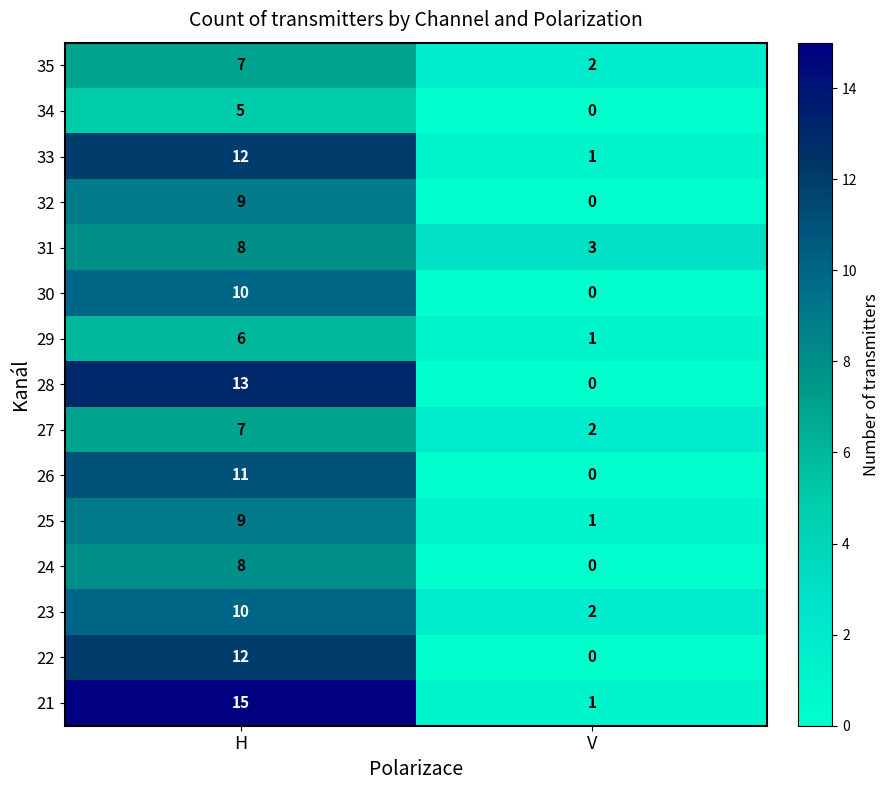

Which label corresponds to the largest value in the chart?

H